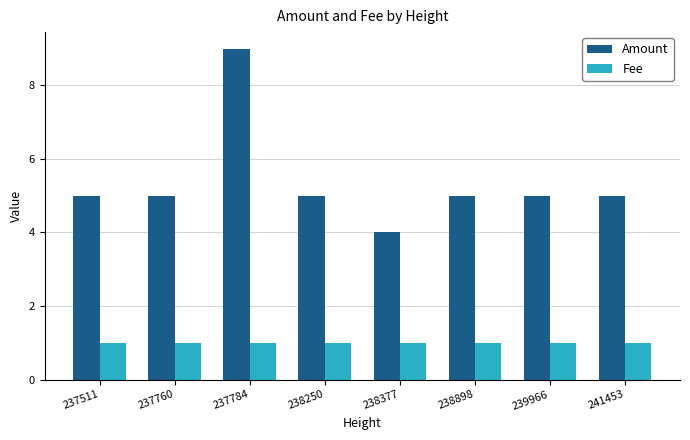

How many data points does each series have?

8